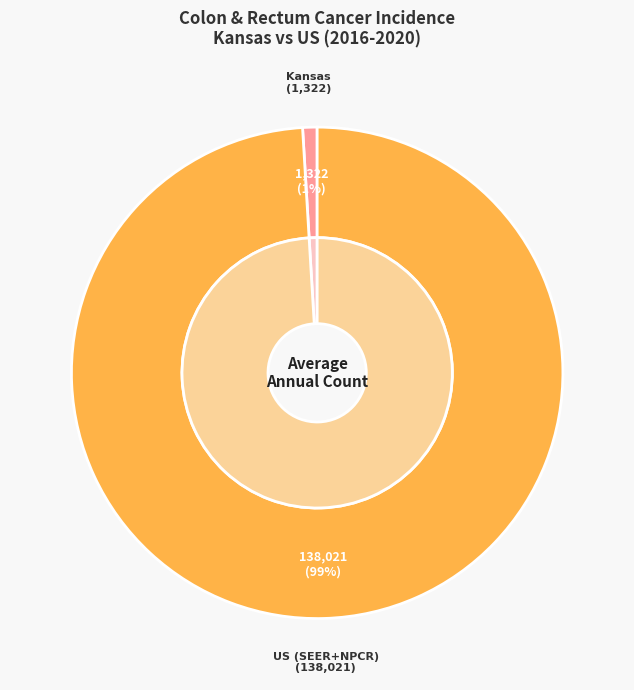

Count the number of slices in the pie.

2